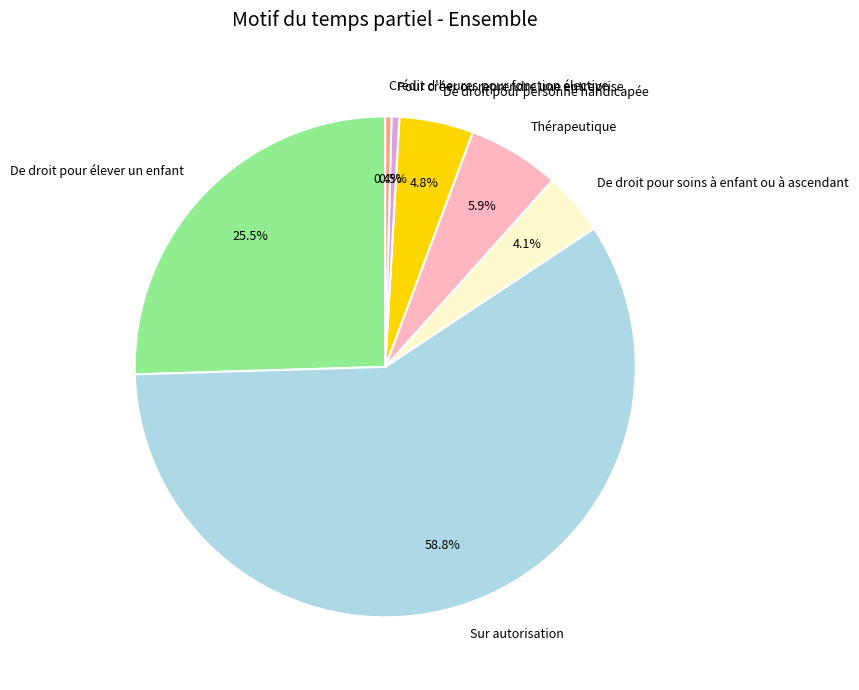

Is there a majority slice in this chart?

Yes